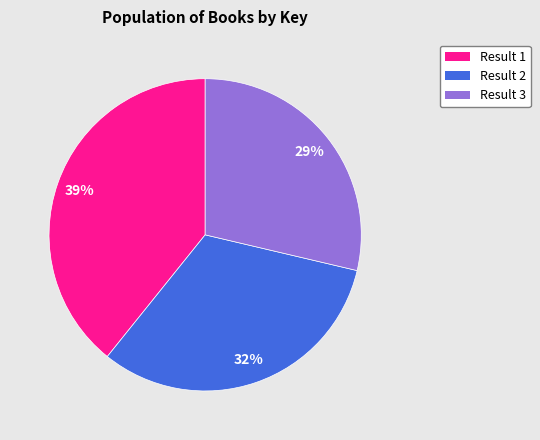

Does Result 2 represent more than half of the total?

No